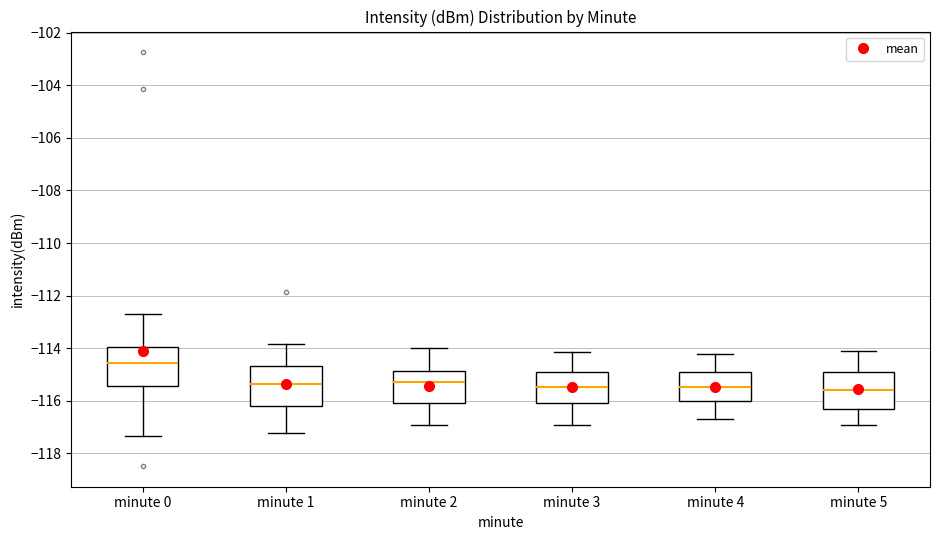

Where does the median line of the box for minute 2 sit on the y-axis? The values are not printed on the chart, so give them approximately, as read against the axis.

-115.2